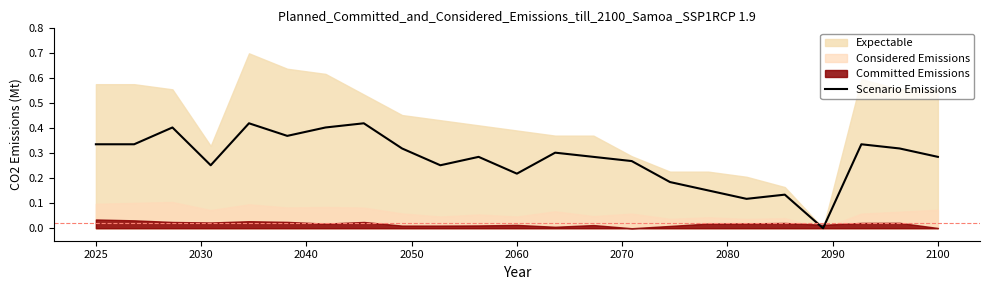

Reading left to right, extract all data points from this chart.

0.3	0.3	0.4	0.3	0.4	0.4	0.4	0.4	0.3	0.3	0.3	0.2	0.3	0.3	0.3	0.2	0.2	0.1	0.1	0.0	0.3	0.3	0.3